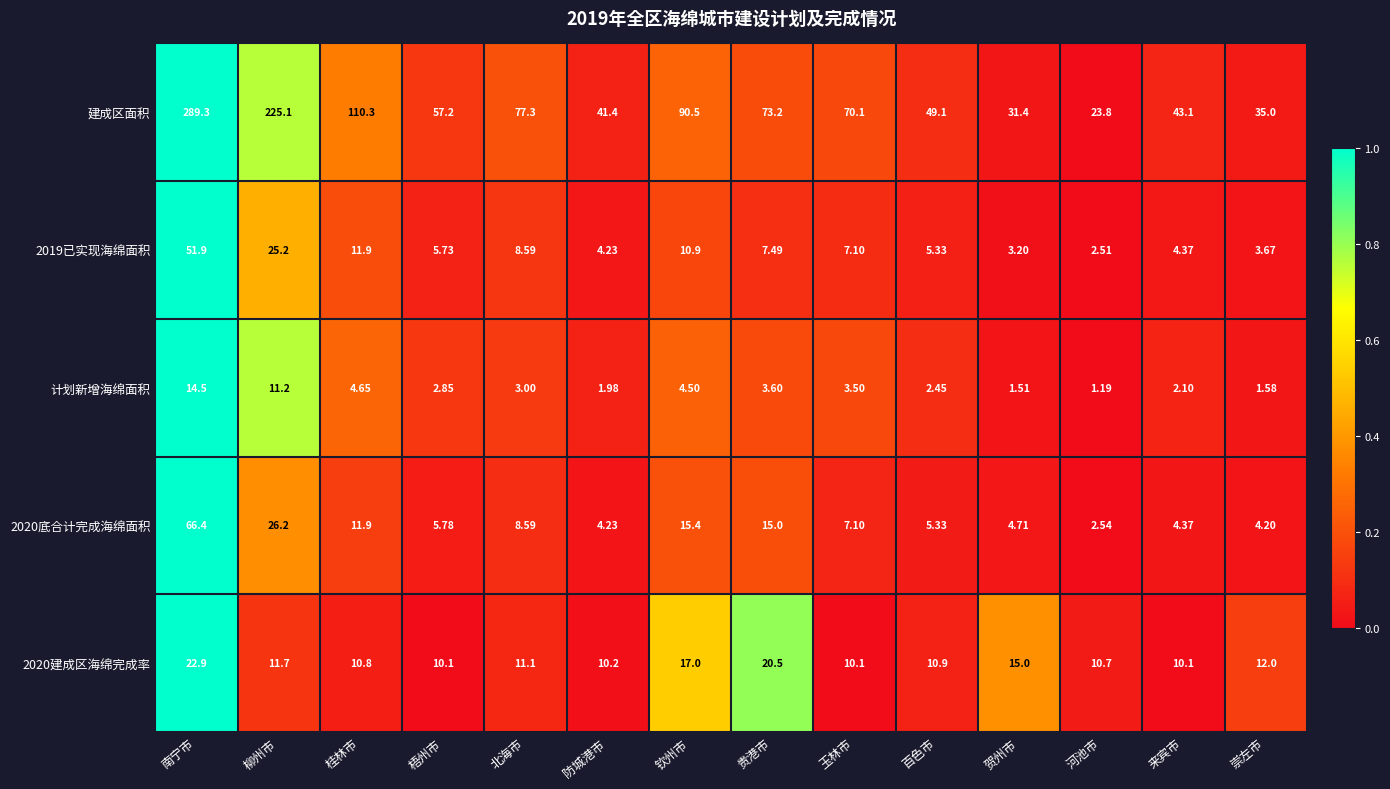

What is the difference between the highest and lowest values at 防城港市?

39.4